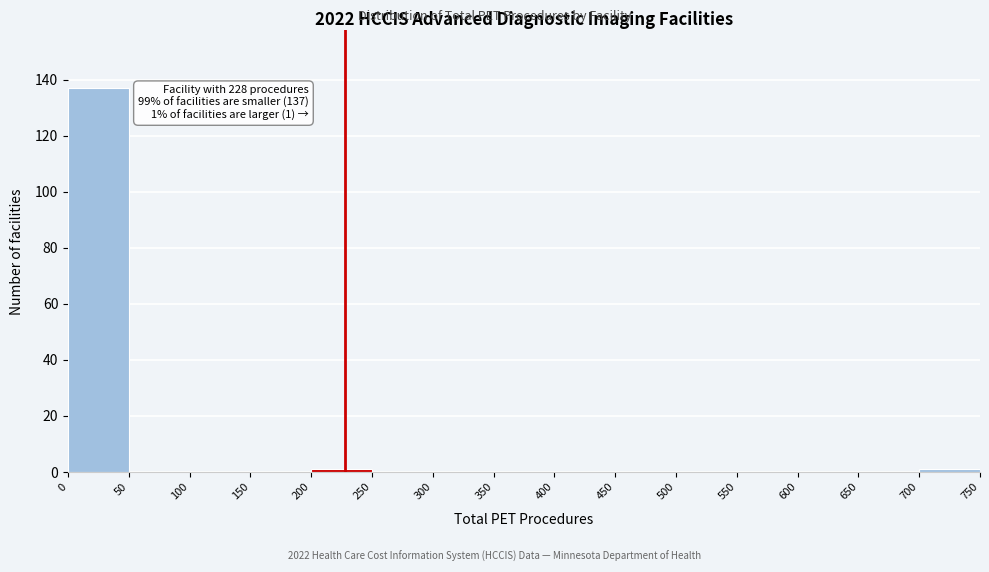

Over which range of the x-axis is the bar tallest?

0 to 50